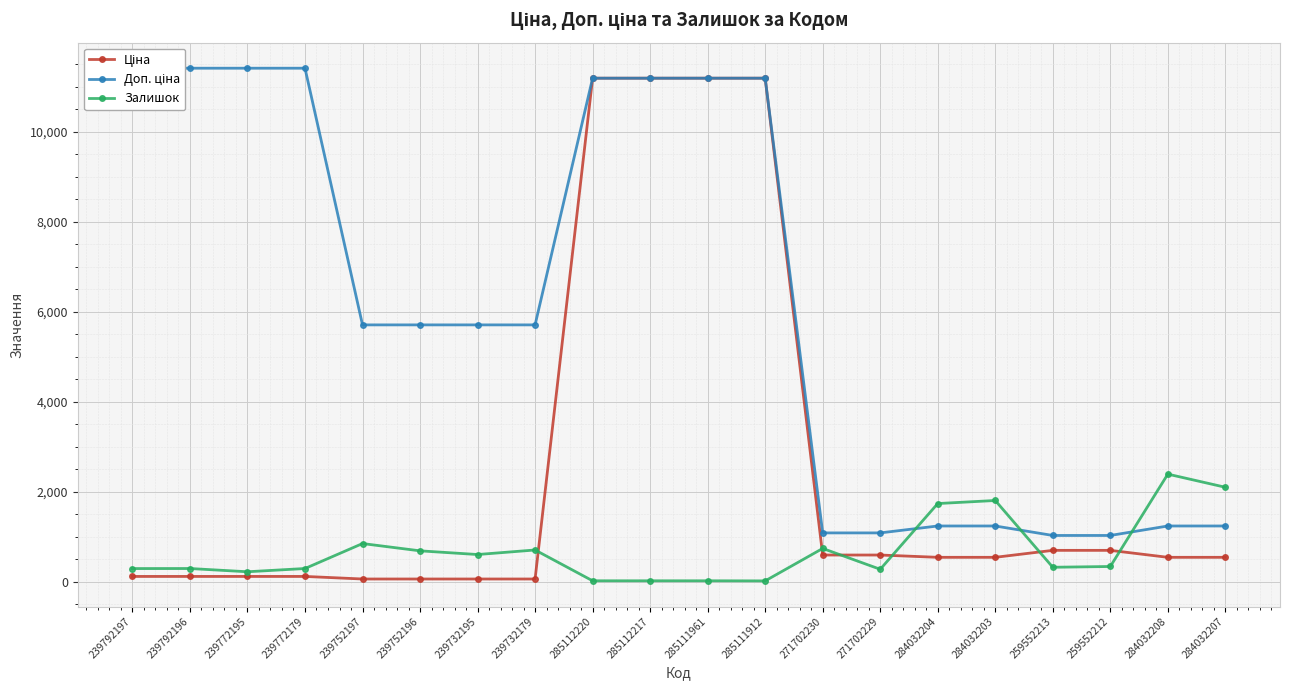

What is the value of the Ціна point at the 18th from the left?

693.7